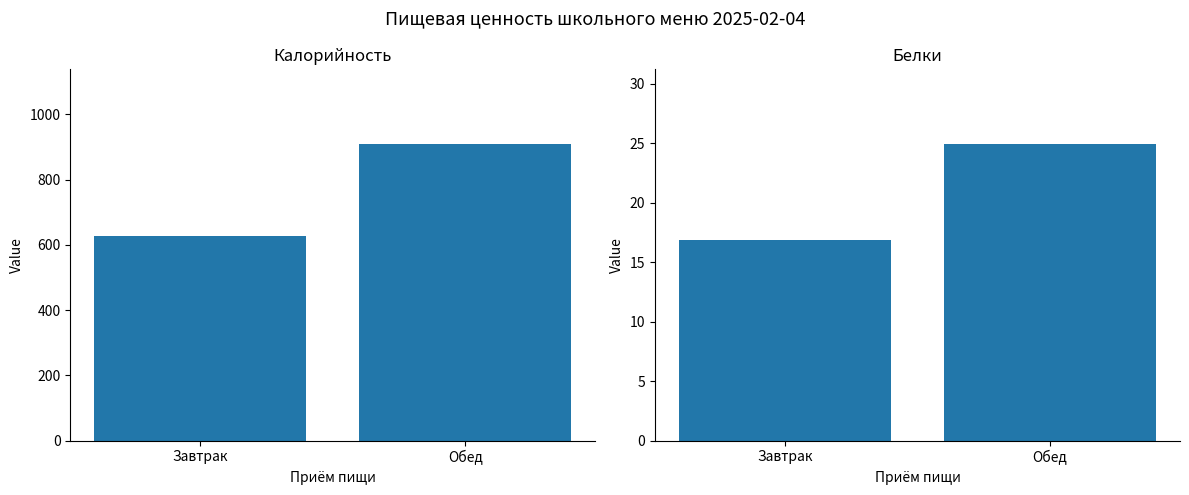

What is the difference between the highest and lowest values at Обед?

885.8